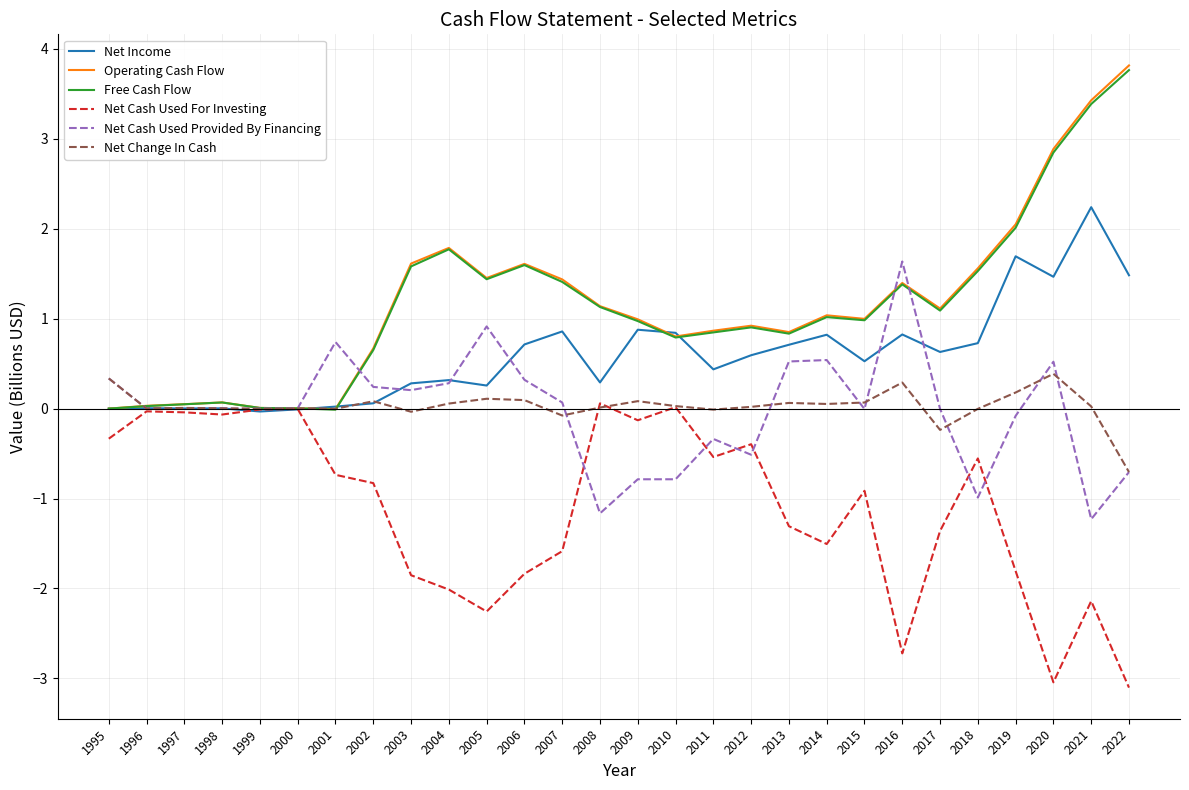

What is the maximum value for Net Income?

2.2